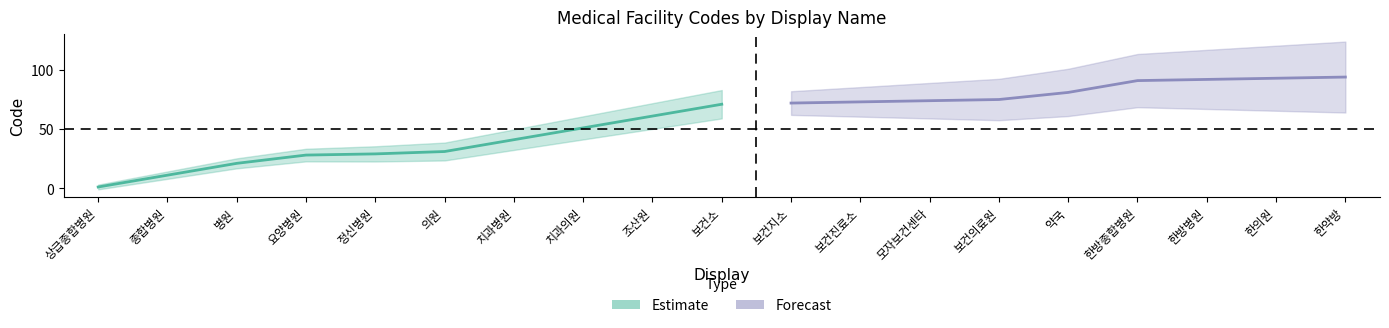

Reading left to right, extract all data points from this chart.

상급종합병원=1	종합병원=11	병원=21	요양병원=28	정신병원=29	의원=31	치과병원=41	치과의원=51	조산원=61	보건소=71	보건지소=72	보건진료소=73	모자보건센타=74	보건의료원=75	약국=81	한방종합병원=91	한방병원=92	한의원=93	한약방=94